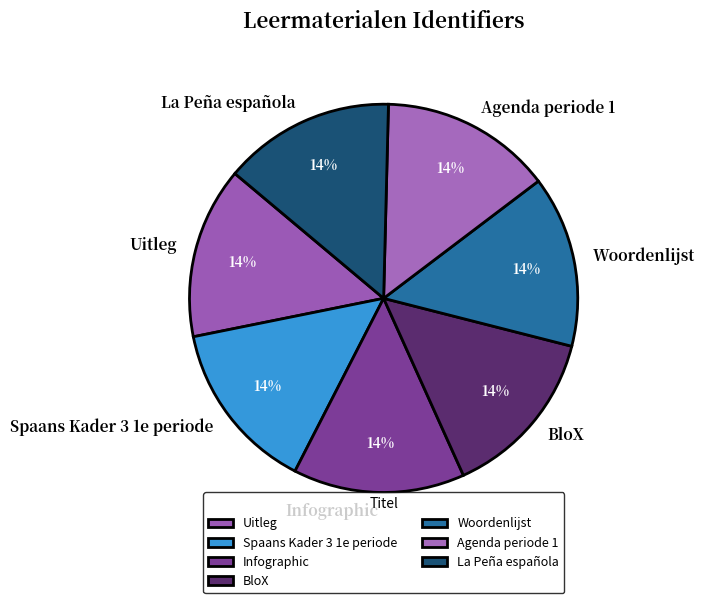

To the nearest percent, what portion does La Peña española represent?

14%